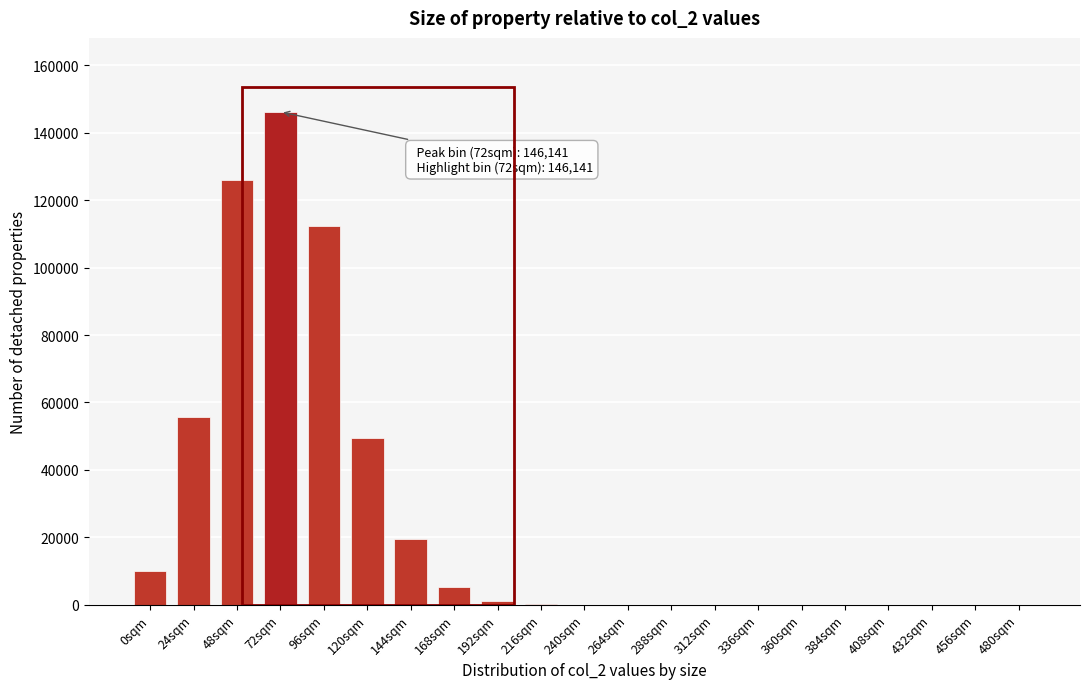

What is the greatest value displayed?

146141